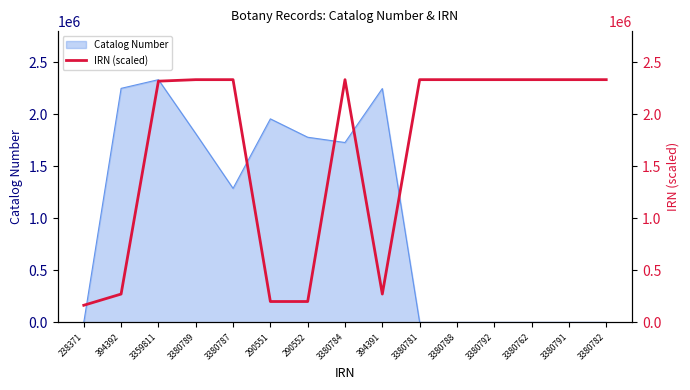

At which label does Catalog Number reach its peak?

3359811